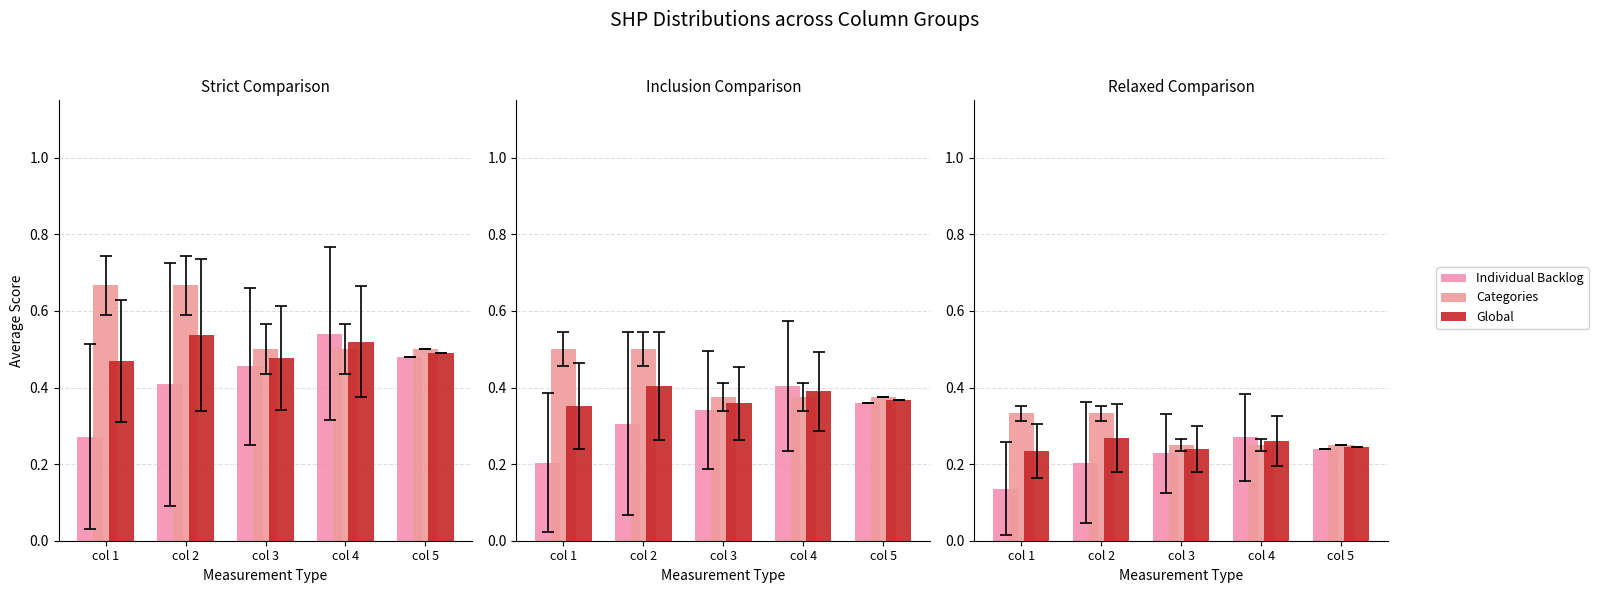

Is it true that Global equals 0.4 at col 2?

False